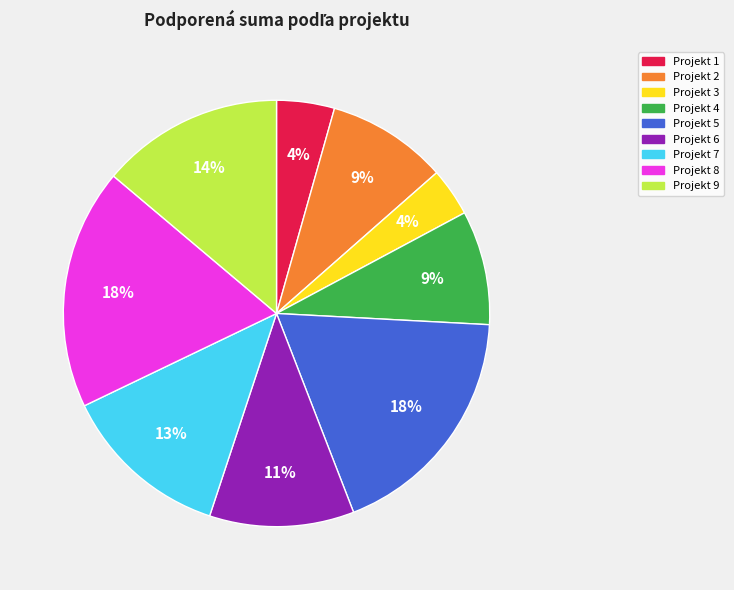

To the nearest percent, what is the average slice percentage?

11%